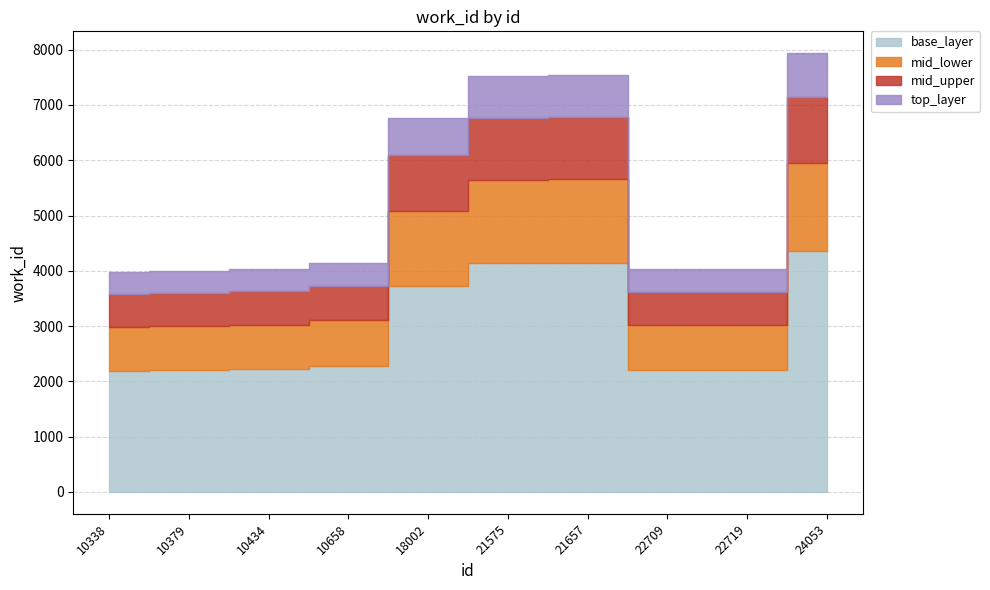

Where is the first local maximum?

21657